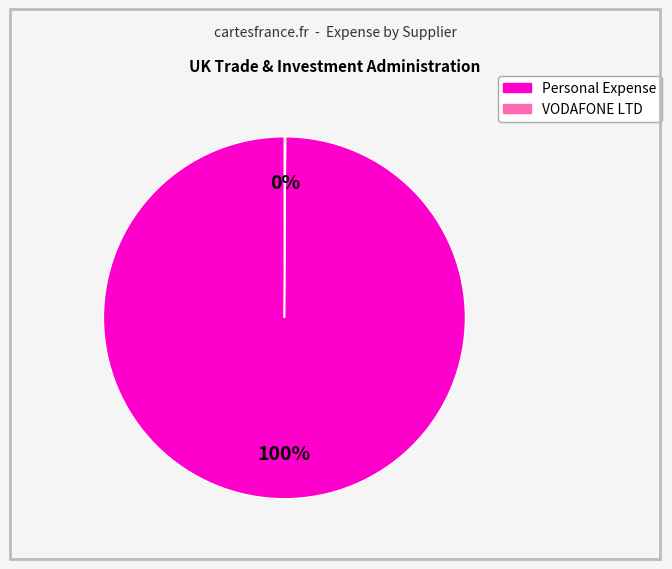

Which slice is the largest?

Personal Expense